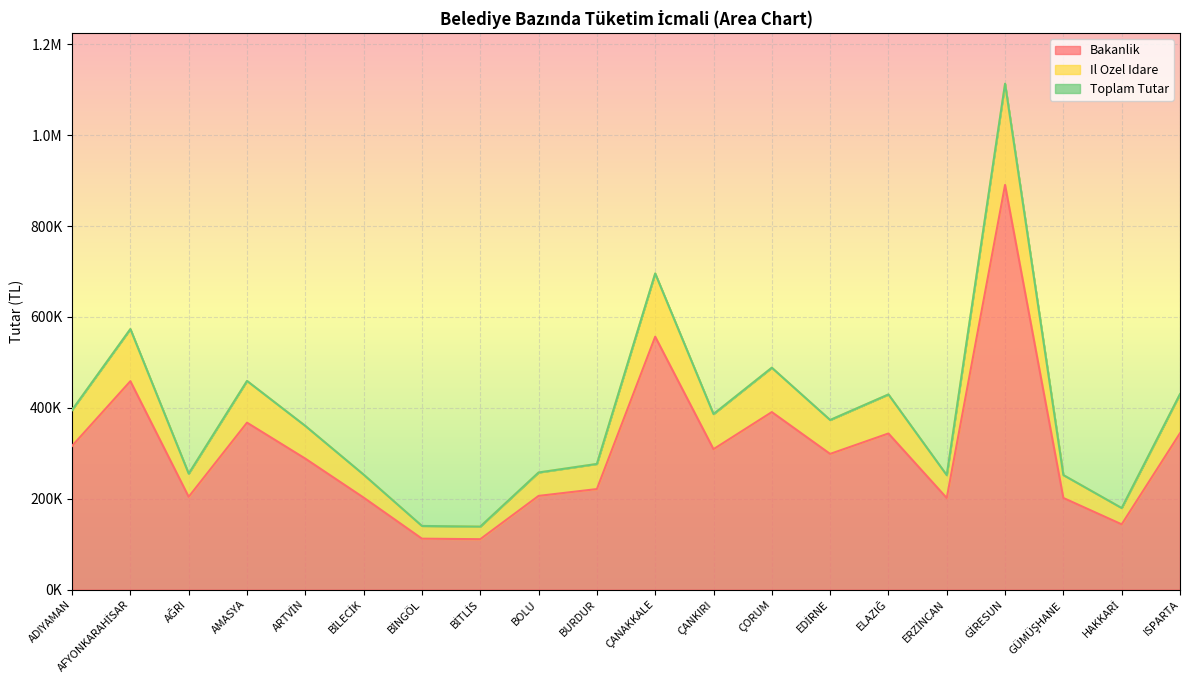

True or false: Bakanlik and Toplam Tutar cross at least once.

False